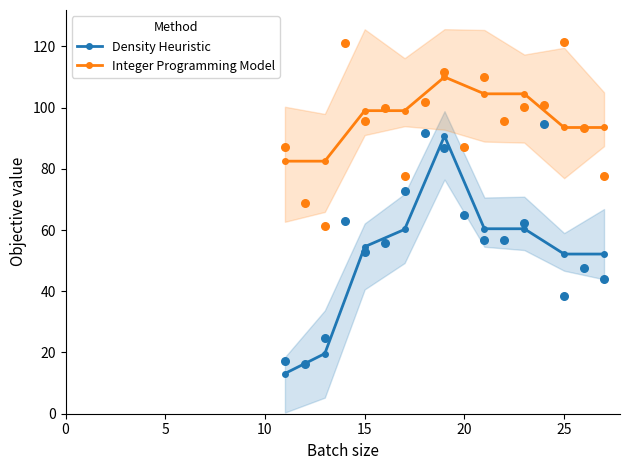

Which series has the largest total across all categories?

Integer Programming Model